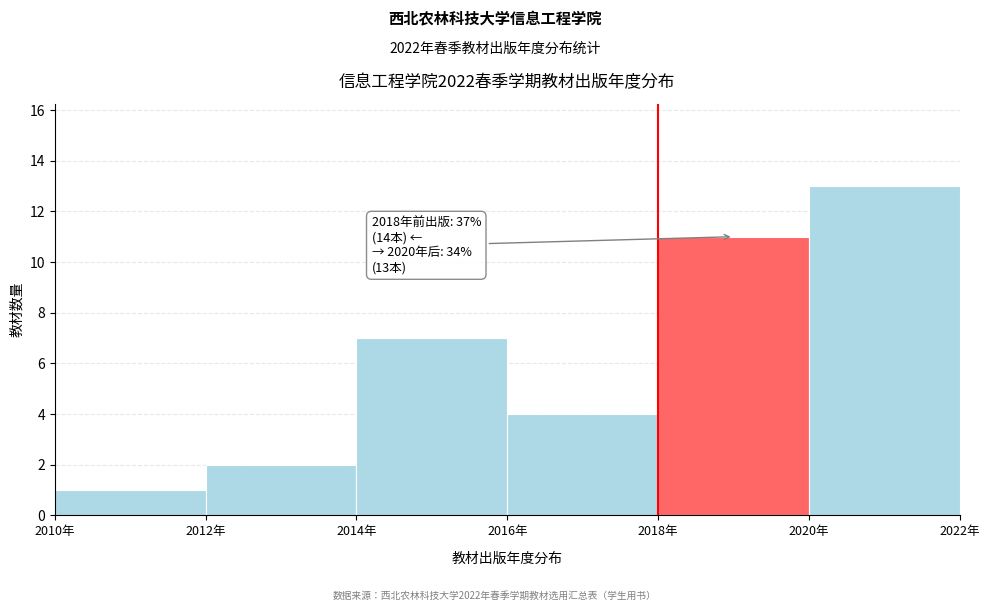

Which range on the x-axis has the tallest bar?

2020 to 2022